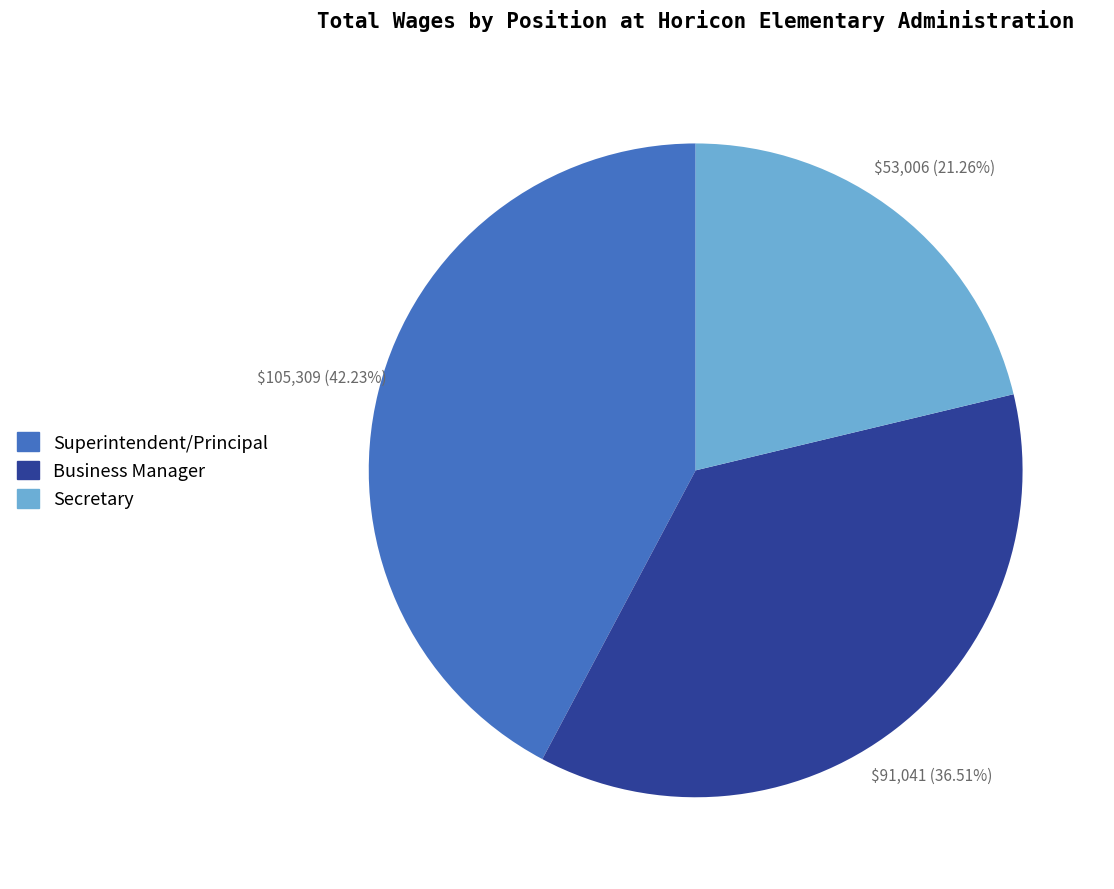

Is there a majority slice in this chart?

No